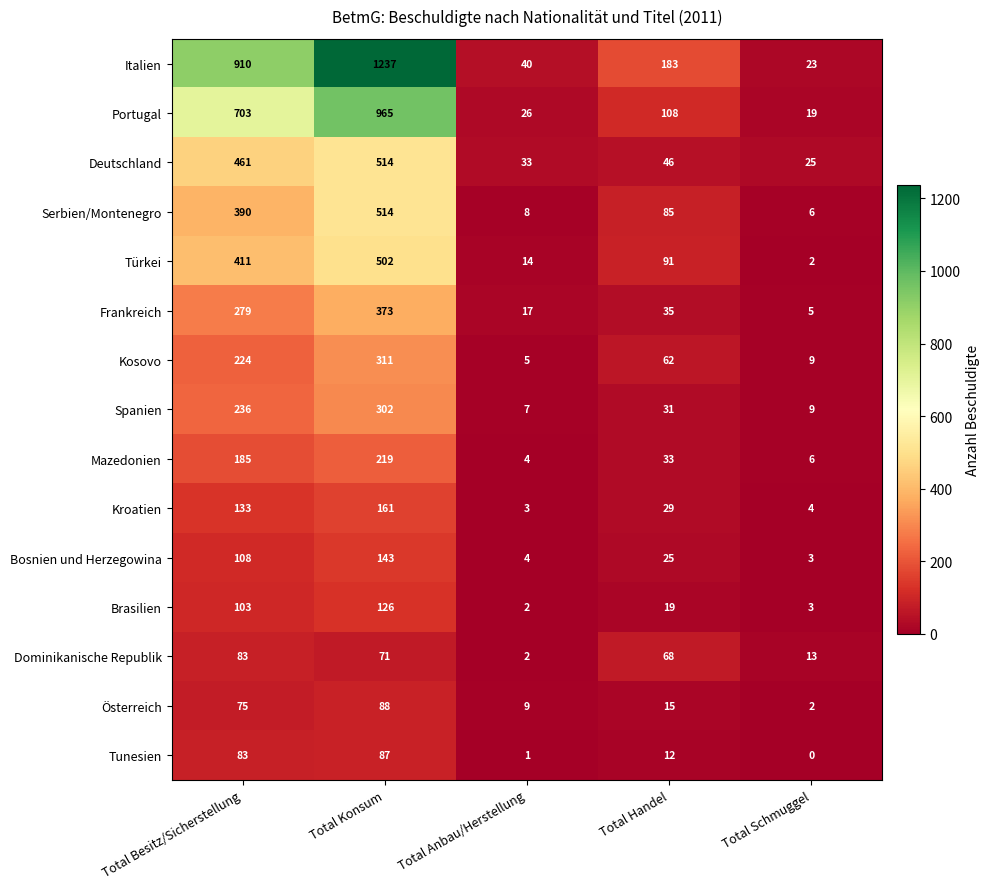

What is the sum of the Brasilien values at Total Konsum and Total Besitz/Sicherstellung?

229